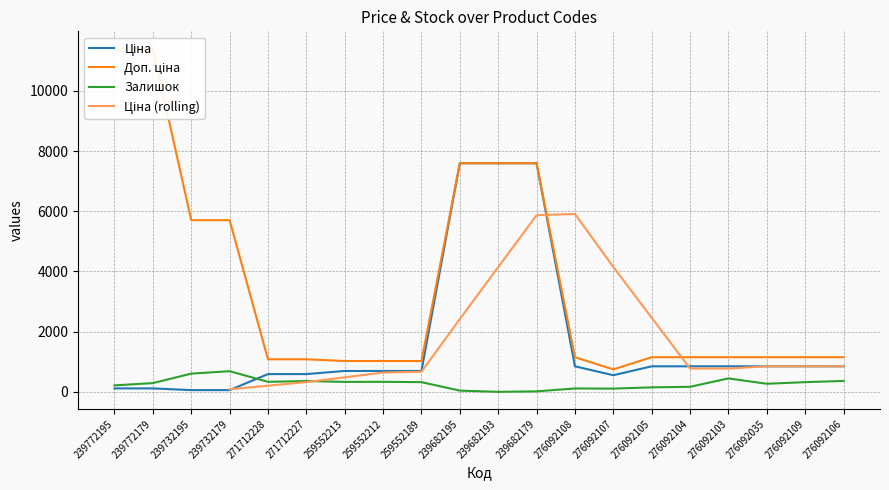

Rank the categories by Залишок value from lowest to highest.

239682193, 239682179, 239682195, 276092107, 276092108, 276092105, 276092104, 239772195, 276092035, 239772179, 259552189, 276092109, 259552213, 271712228, 259552212, 271712227, 276092106, 276092103, 239732195, 239732179